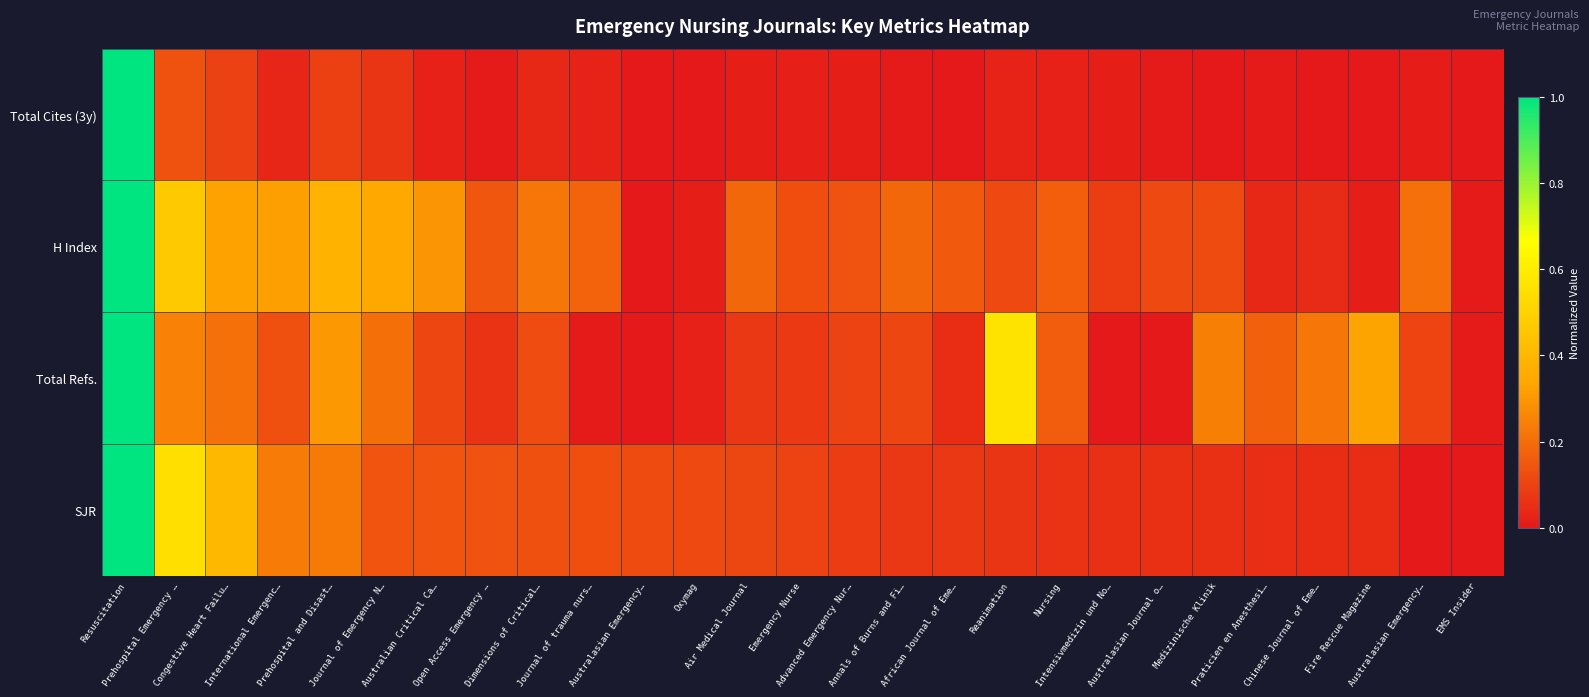

Reading left to right, list all the values displayed in this chart.

Total Cites (3y): Resuscitation=1.0	Prehospital Emergency …=0.1	Congestive Heart Failu…=0.1	International Emergenc…=0.0	Prehospital and Disast…=0.1	Journal of Emergency N…=0.1	Australian Critical Ca…=0.0	Open Access Emergency …=0.0	Dimensions of Critical…=0.0	Journal of trauma nurs…=0.0	Australasian Emergency…=0.0	Oxymag=0.0	Air Medical Journal=0.0	Emergency Nurse=0.0	Advanced Emergency Nur…=0.0	Annals of Burns and Fi…=0.0	African Journal of Eme…=0.0	Reanimation=0.0	Nursing=0.0	Intensivmedizin und No…=0.0	Australasian Journal o…=0.0	Medizinische Klinik=0.0	Praticien en Anesthesi…=0.0	Chinese Journal of Eme…=0.0	Fire Rescue Magazine=0.0	Australasian Emergency…=0.0	EMS Insider=0.0
H Index: Resuscitation=1.0	Prehospital Emergency …=0.5	Congestive Heart Failu…=0.3	International Emergenc…=0.3	Prehospital and Disast…=0.4	Journal of Emergency N…=0.3	Australian Critical Ca…=0.3	Open Access Emergency …=0.1	Dimensions of Critical…=0.2	Journal of trauma nurs…=0.2	Australasian Emergency…=0.0	Oxymag=0.0	Air Medical Journal=0.2	Emergency Nurse=0.1	Advanced Emergency Nur…=0.1	Annals of Burns and Fi…=0.2	African Journal of Eme…=0.2	Reanimation=0.1	Nursing=0.2	Intensivmedizin und No…=0.1	Australasian Journal o…=0.1	Medizinische Klinik=0.1	Praticien en Anesthesi…=0.0	Chinese Journal of Eme…=0.0	Fire Rescue Magazine=0.0	Australasian Emergency…=0.2	EMS Insider=0.0
Total Refs.: Resuscitation=1.0	Prehospital Emergency …=0.2	Congestive Heart Failu…=0.2	International Emergenc…=0.1	Prehospital and Disast…=0.3	Journal of Emergency N…=0.2	Australian Critical Ca…=0.1	Open Access Emergency …=0.1	Dimensions of Critical…=0.1	Journal of trauma nurs…=0.0	Australasian Emergency…=0.0	Oxymag=0.0	Air Medical Journal=0.1	Emergency Nurse=0.1	Advanced Emergency Nur…=0.1	Annals of Burns and Fi…=0.1	African Journal of Eme…=0.1	Reanimation=0.6	Nursing=0.2	Intensivmedizin und No…=0.0	Australasian Journal o…=0.0	Medizinische Klinik=0.2	Praticien en Anesthesi…=0.2	Chinese Journal of Eme…=0.2	Fire Rescue Magazine=0.3	Australasian Emergency…=0.1	EMS Insider=0.0
SJR: Resuscitation=1.0	Prehospital Emergency …=0.5	Congestive Heart Failu…=0.4	International Emergenc…=0.2	Prehospital and Disast…=0.2	Journal of Emergency N…=0.1	Australian Critical Ca…=0.1	Open Access Emergency …=0.1	Dimensions of Critical…=0.1	Journal of trauma nurs…=0.1	Australasian Emergency…=0.1	Oxymag=0.1	Air Medical Journal=0.1	Emergency Nurse=0.1	Advanced Emergency Nur…=0.1	Annals of Burns and Fi…=0.1	African Journal of Eme…=0.1	Reanimation=0.1	Nursing=0.1	Intensivmedizin und No…=0.1	Australasian Journal o…=0.1	Medizinische Klinik=0.1	Praticien en Anesthesi…=0.1	Chinese Journal of Eme…=0.1	Fire Rescue Magazine=0.0	Australasian Emergency…=0.0	EMS Insider=0.0